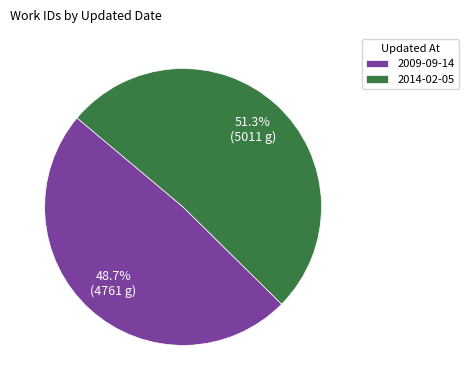

Is it true that 2009-09-14 is 49% of the pie?

True